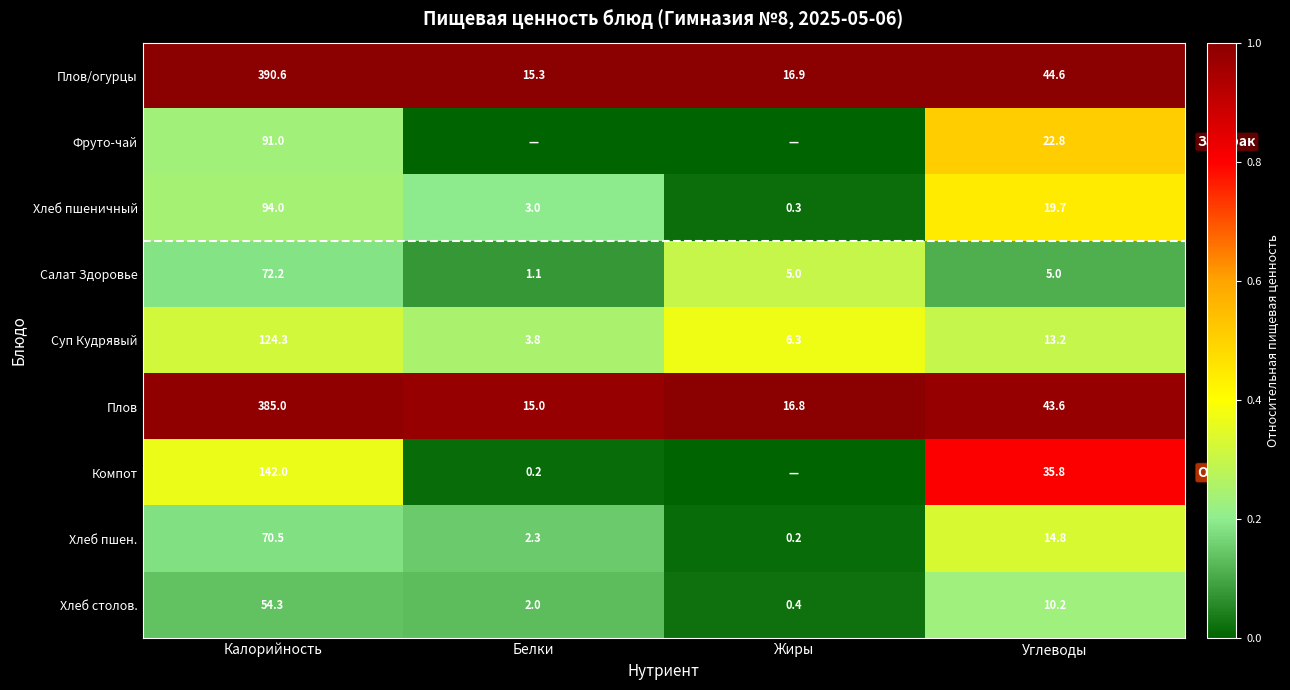

Which category has the highest value in the Хлеб столов. series?

Калорийность